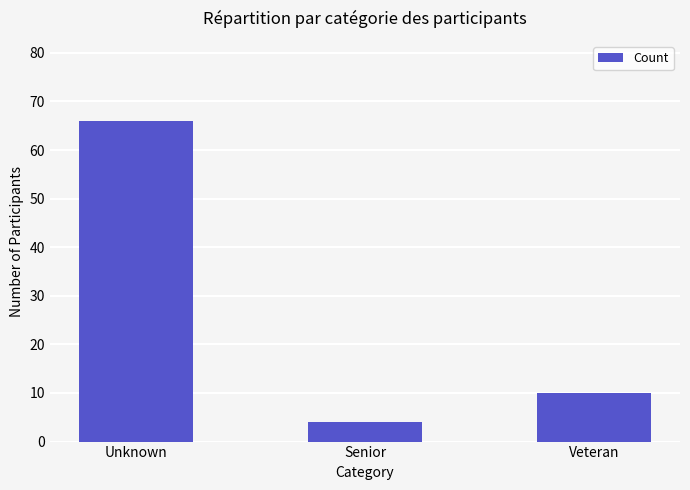

Reading left to right, extract all data points from this chart.

66	4	10